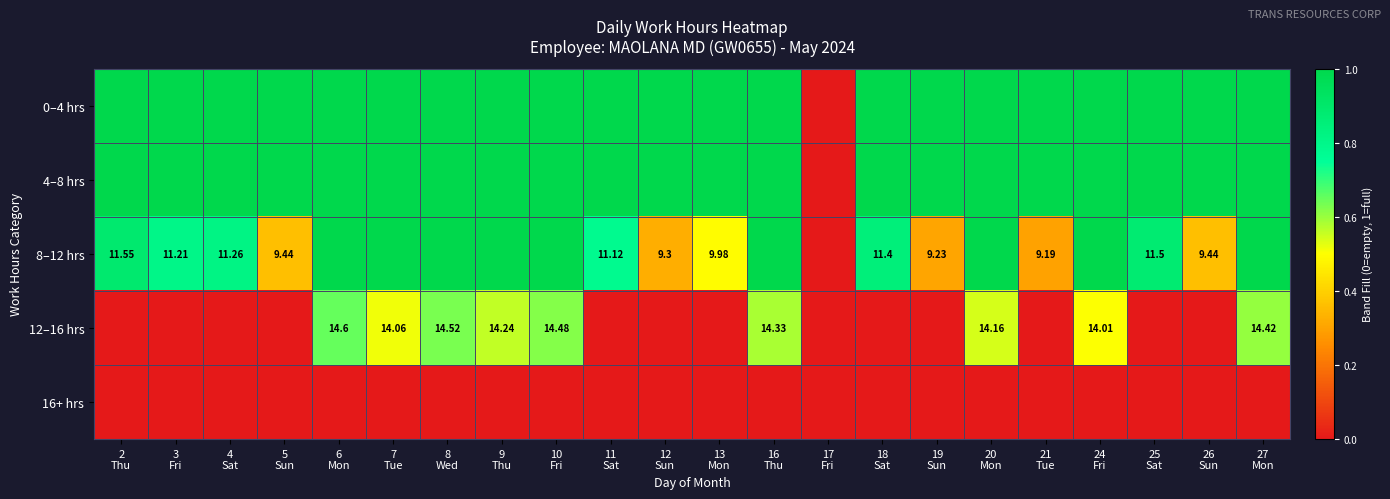

True or false: 16+ hrs has a value of 0.0 at 10 Fri.

True